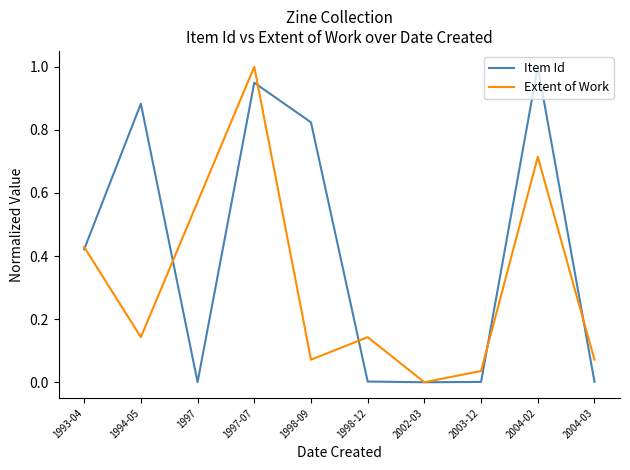

Rank the series by their average value, from lowest to highest.

Extent of Work, Item Id